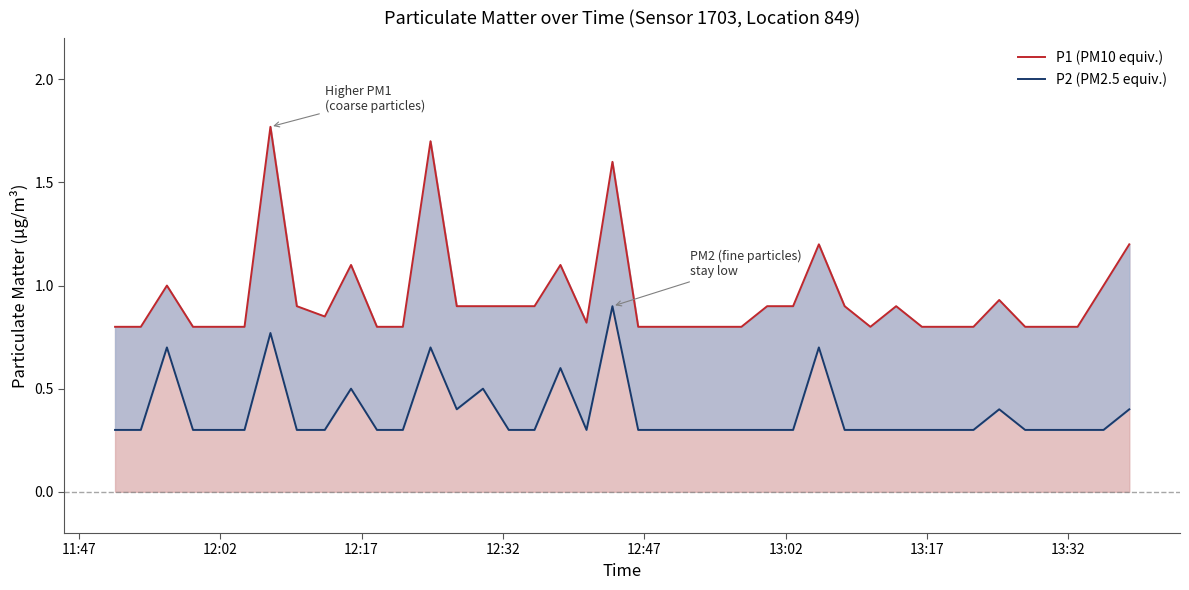

True or false: P1 (PM10 equiv.) has a value of 0.8 at 12:47.

True